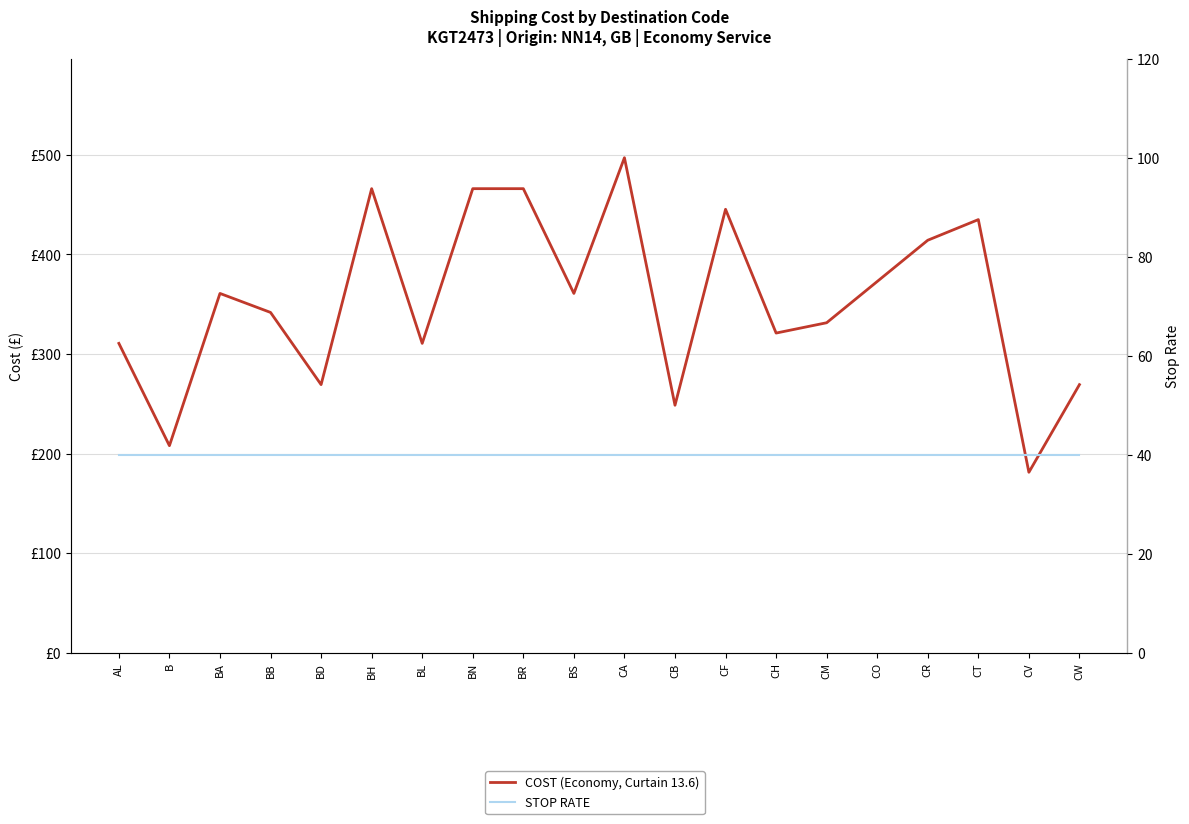

Where is COST (Economy, Curtain 13.6) nearest to the value 339?

BB